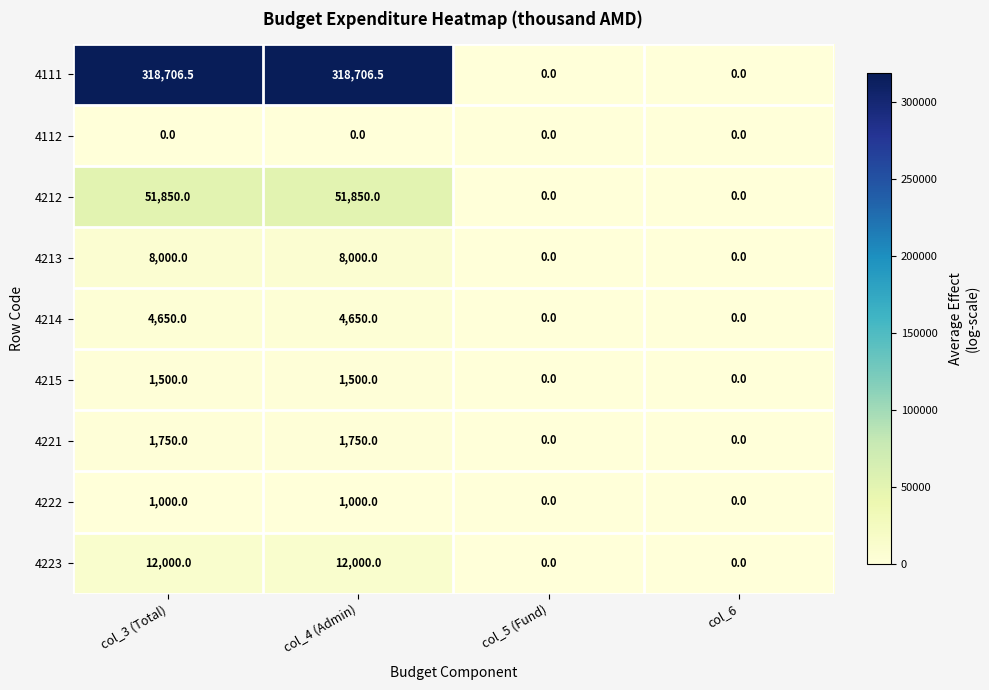

Between col_3 (Total) and col_5 (Fund), which series saw the biggest shift?

4111